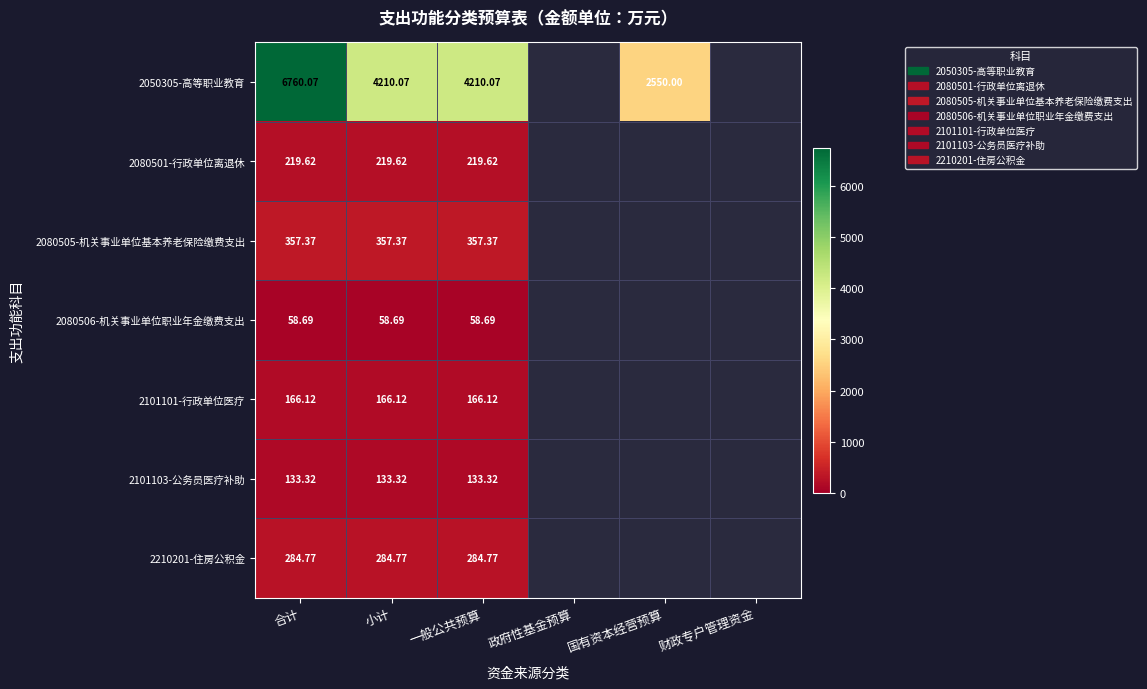

Rank the series by their maximum value, from lowest to highest.

2080506-机关事业单位职业年金缴费支出, 2101103-公务员医疗补助, 2101101-行政单位医疗, 2080501-行政单位离退休, 2210201-住房公积金, 2080505-机关事业单位基本养老保险缴费支出, 2050305-高等职业教育